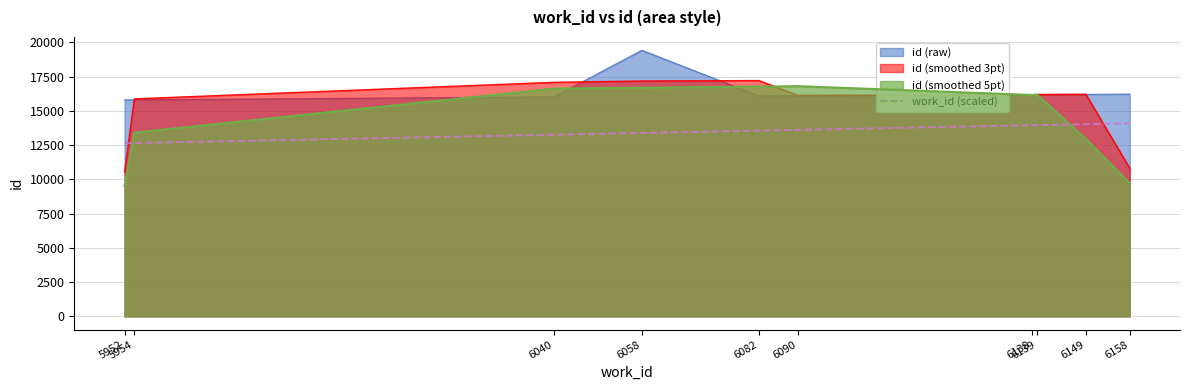

Is it true that the value at 6040 is 13259.4?

True